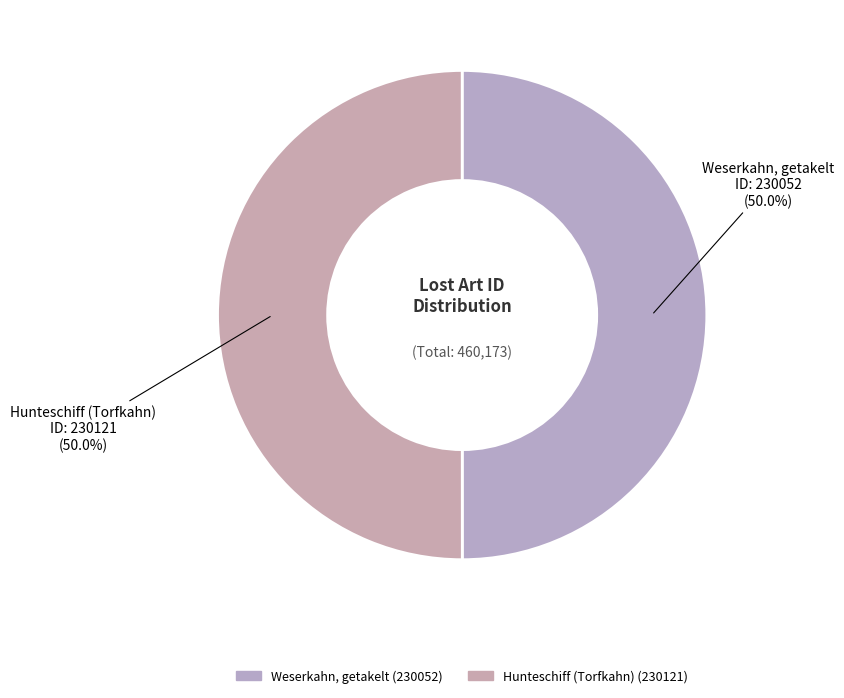

Approximately how many times larger is the value at Hunteschiff (Torfkahn) compared to Weserkahn, getakelt?

1.0